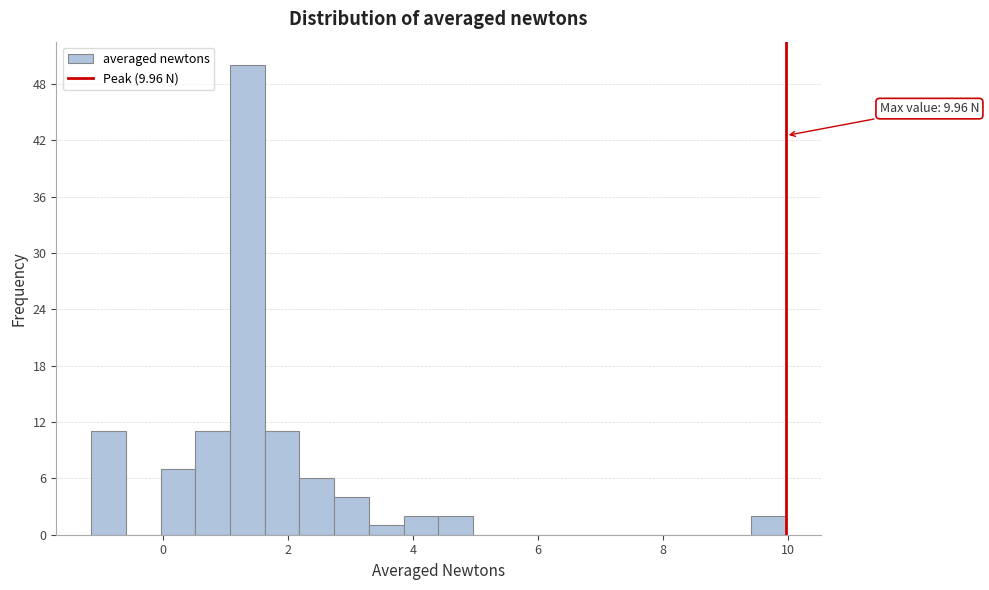

Around what value on the x-axis is the tallest bar? Give the approximate position of its centre, as read against the axis.

1.4